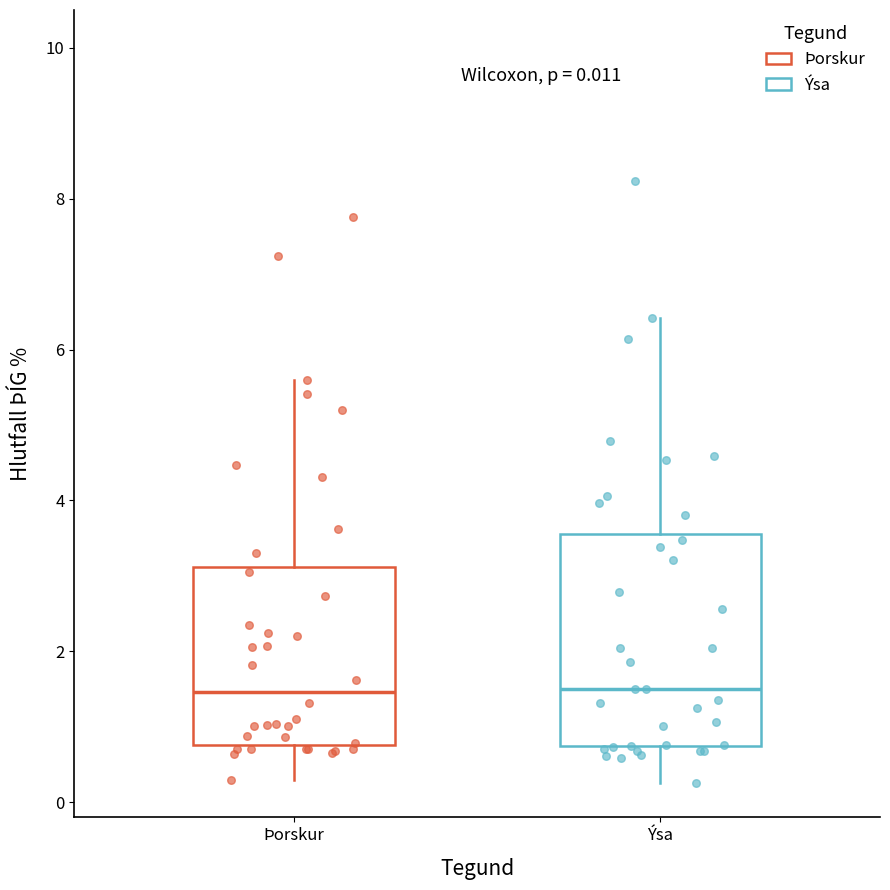

Comparing the boxes themselves (not the whiskers), which one is the tallest?

Ýsa